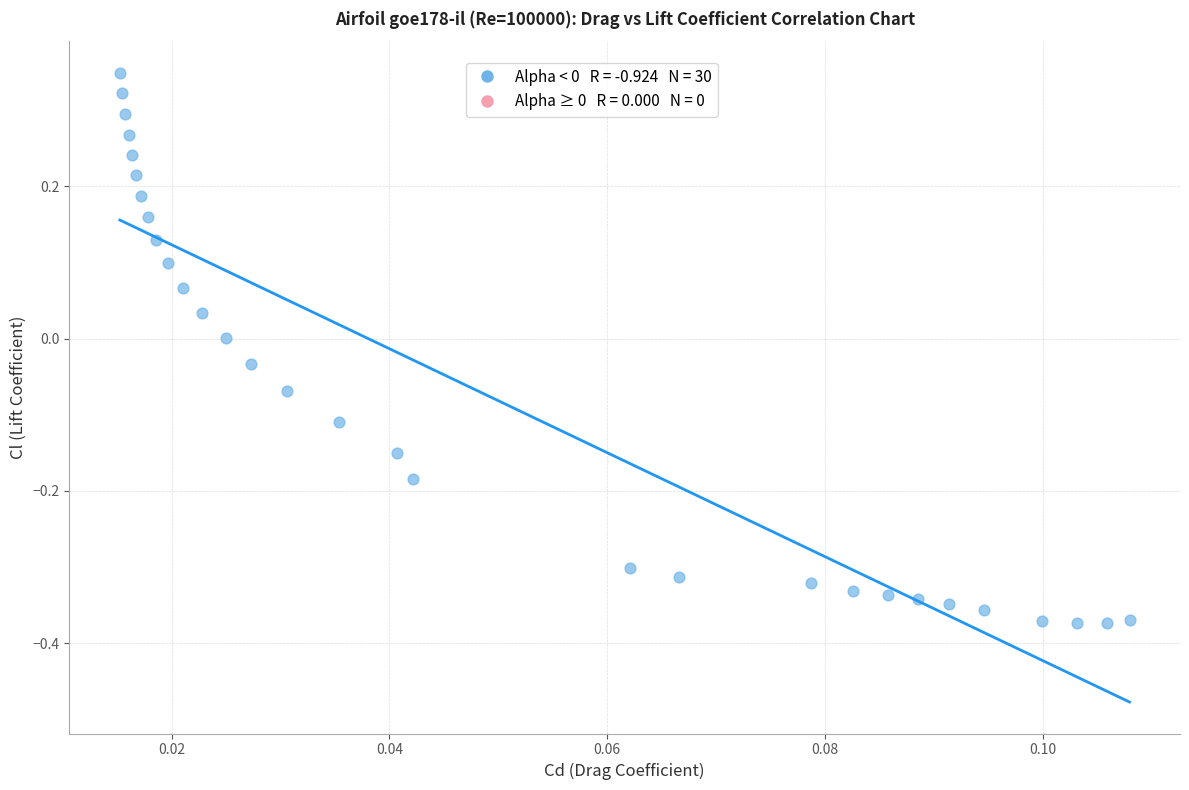

What is the range of Y values (max minus min)?

0.7